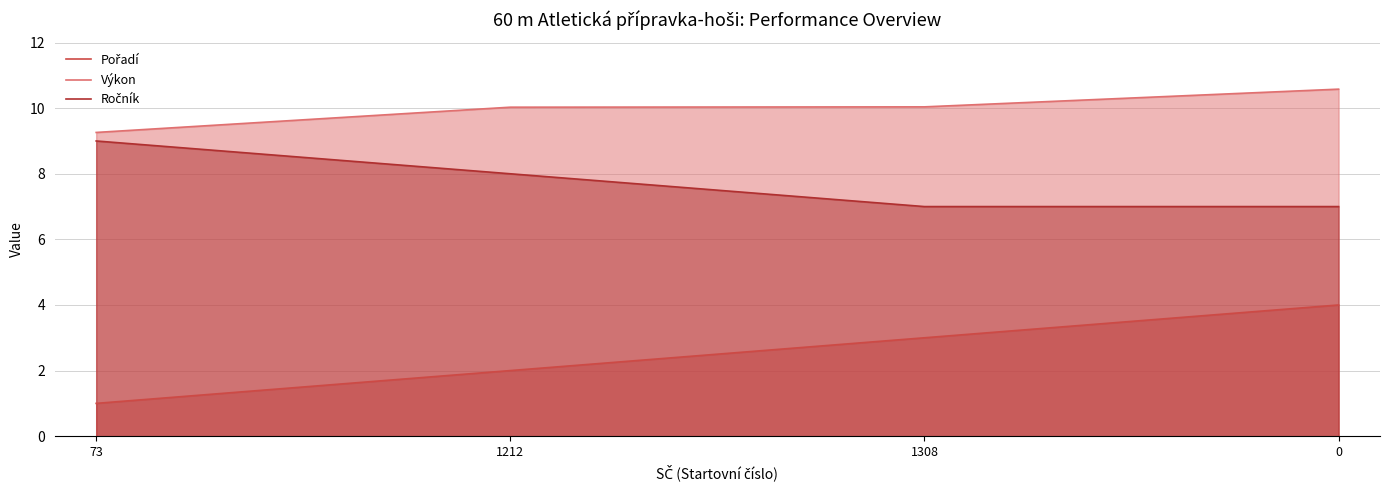

How many data points in Ročník are less than 8?

2